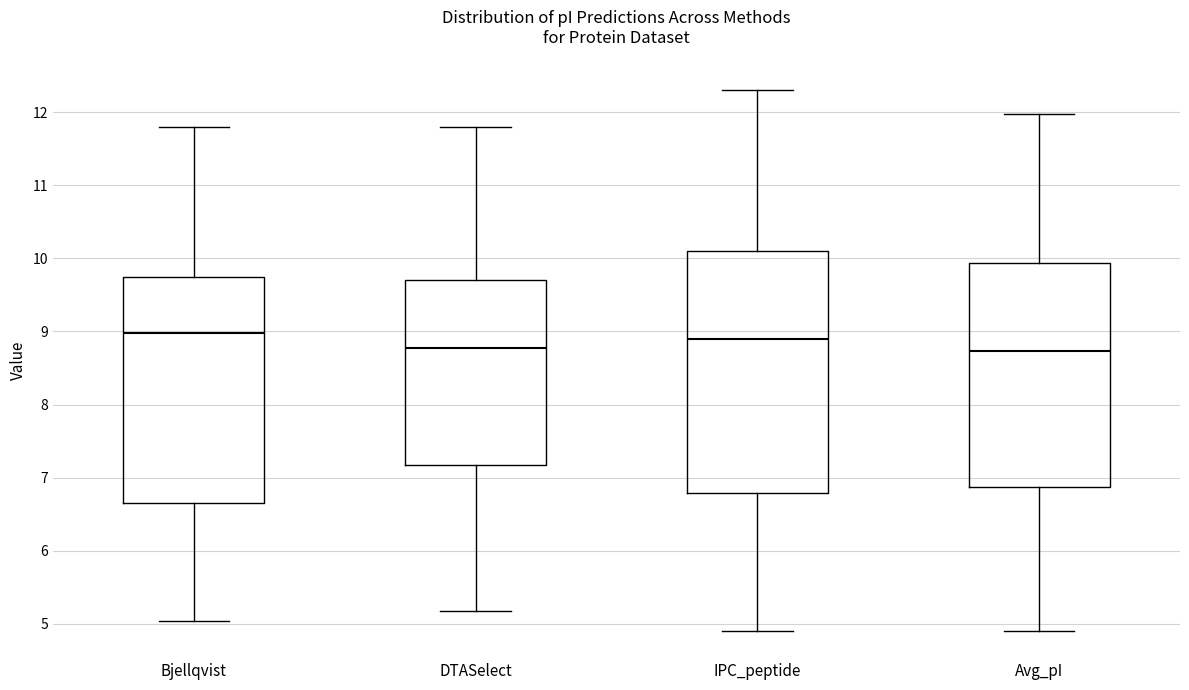

Reading left to right, transcribe this box plot: for each box, give where its median line is, the range the box spans, and where its two whiskers end, as read against the y-axis. The values are not printed on the chart, so give them approximately, as read against the axis.

Bjellqvist: median 9.0, box 6.7 to 9.7, whiskers 5.0 to 11.8
DTASelect: median 8.8, box 7.2 to 9.7, whiskers 5.2 to 11.8
IPC_peptide: median 8.9, box 6.8 to 10.1, whiskers 4.9 to 12.3
Avg_pI: median 8.7, box 6.9 to 9.9, whiskers 4.9 to 12.0